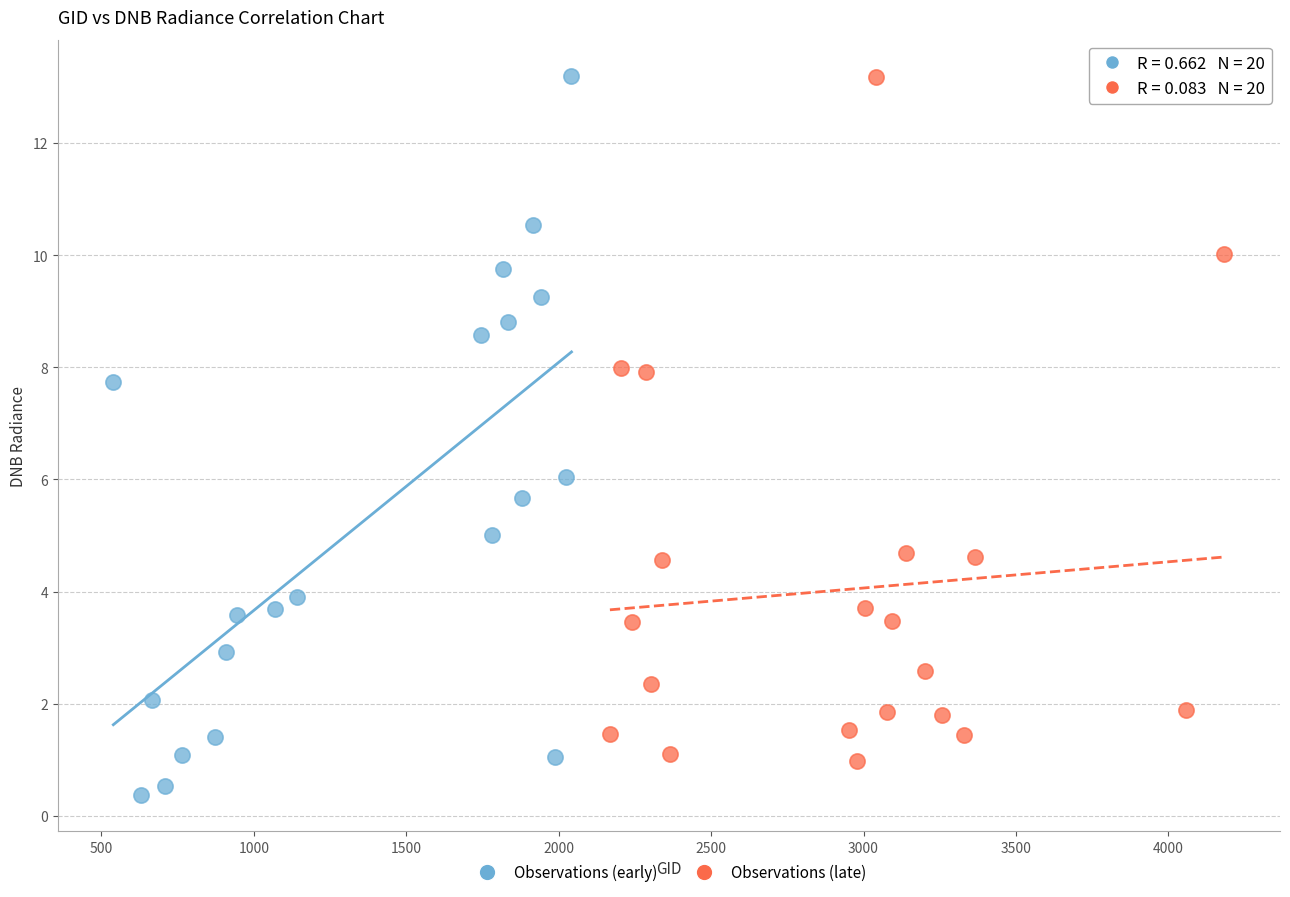

Which series has the widest spread of Y values?

Observations (early)